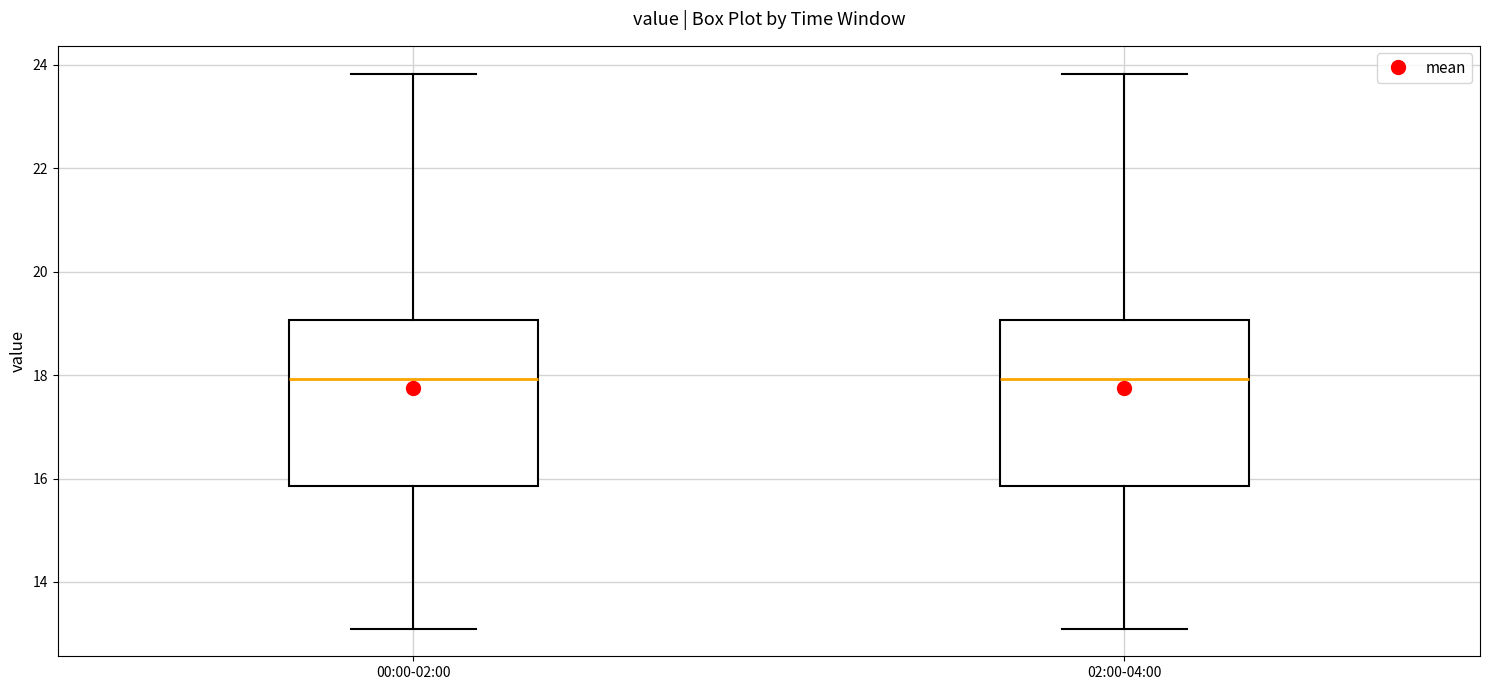

Reading left to right, read every box against the y-axis: the position of its median line, the range the box covers, and the ends of its whiskers. The values are not printed on the chart, so give them approximately, as read against the axis.

00:00-02:00: median 18.0, box 15.8 to 19.0, whiskers 13.2 to 23.8
02:00-04:00: median 18.0, box 15.8 to 19.0, whiskers 13.2 to 23.8